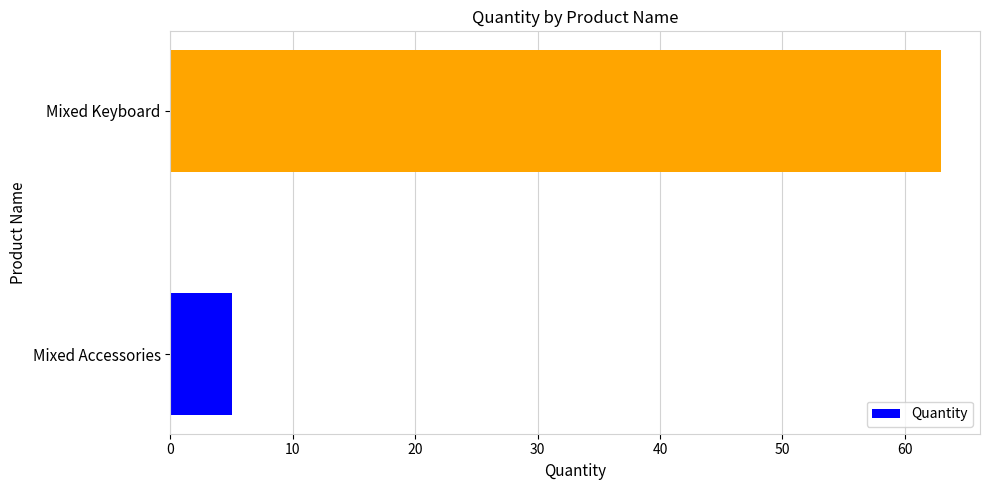

Are the bars horizontal?

Yes